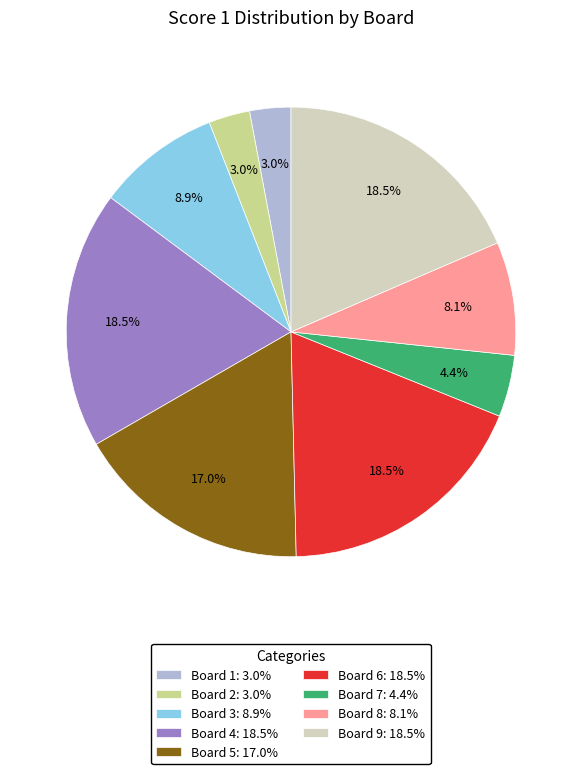

Is there a majority slice in this chart?

No